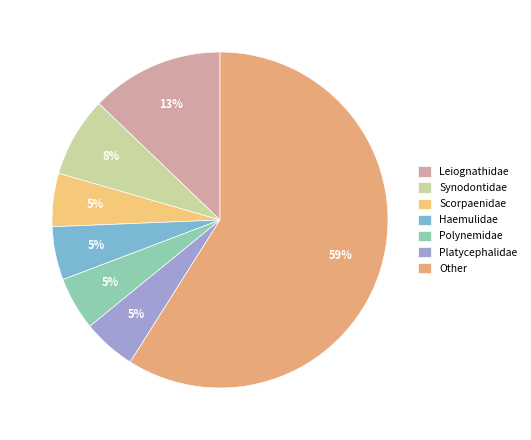

How many slices are in this pie chart?

7